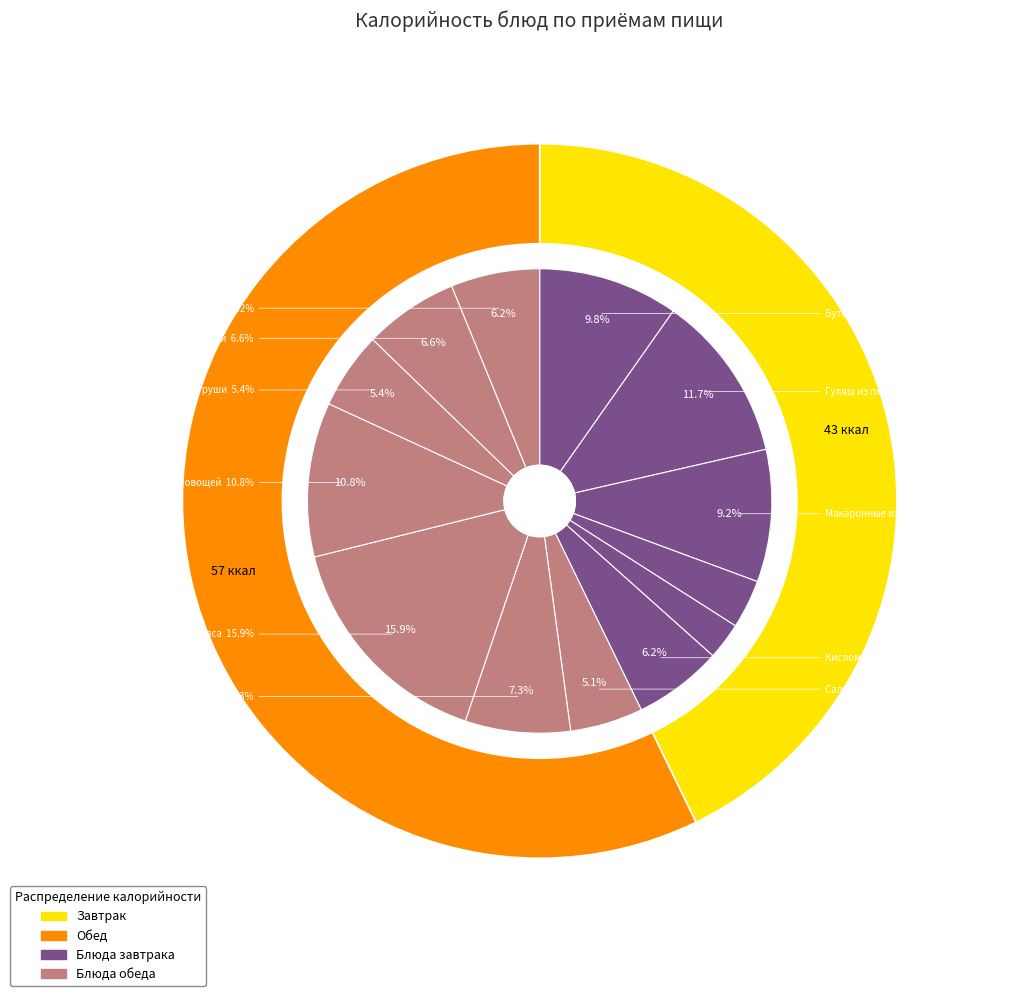

What is the smallest slice in the pie chart?

Фрукт